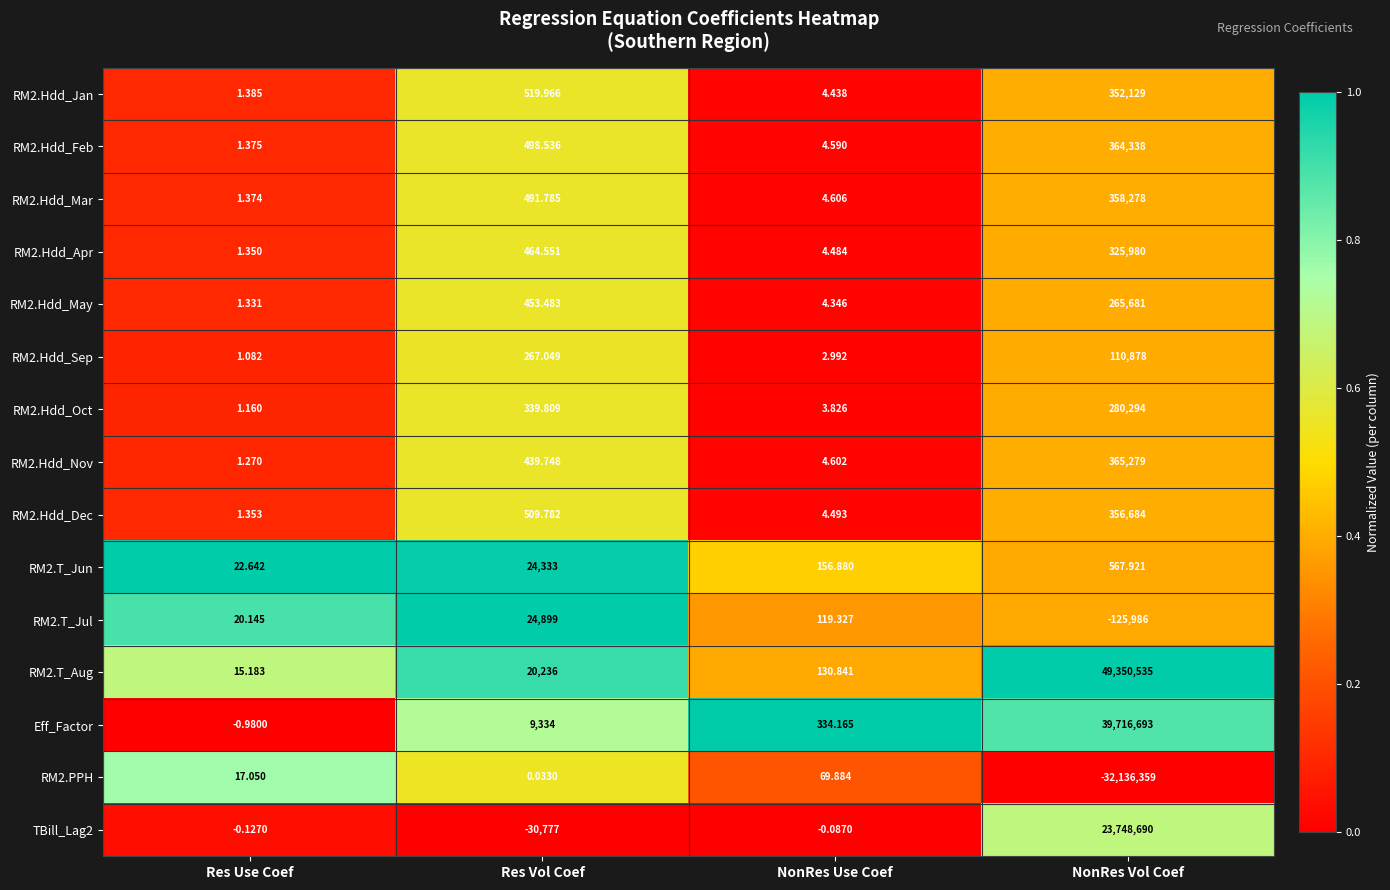

At how many categories does at least one series exceed 0?

4